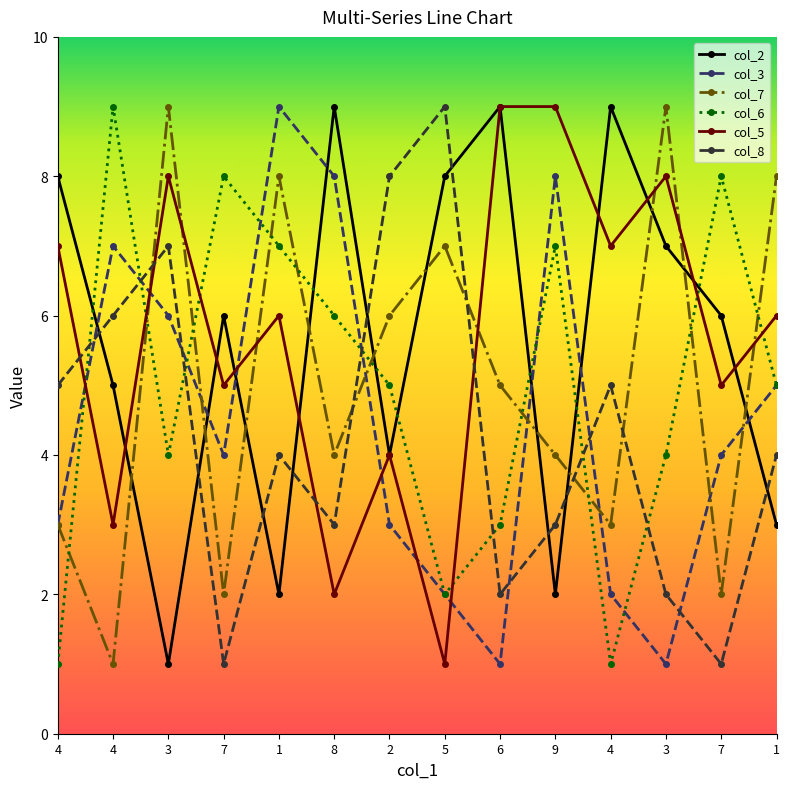

Which category has the highest value in the col_2 series?

8